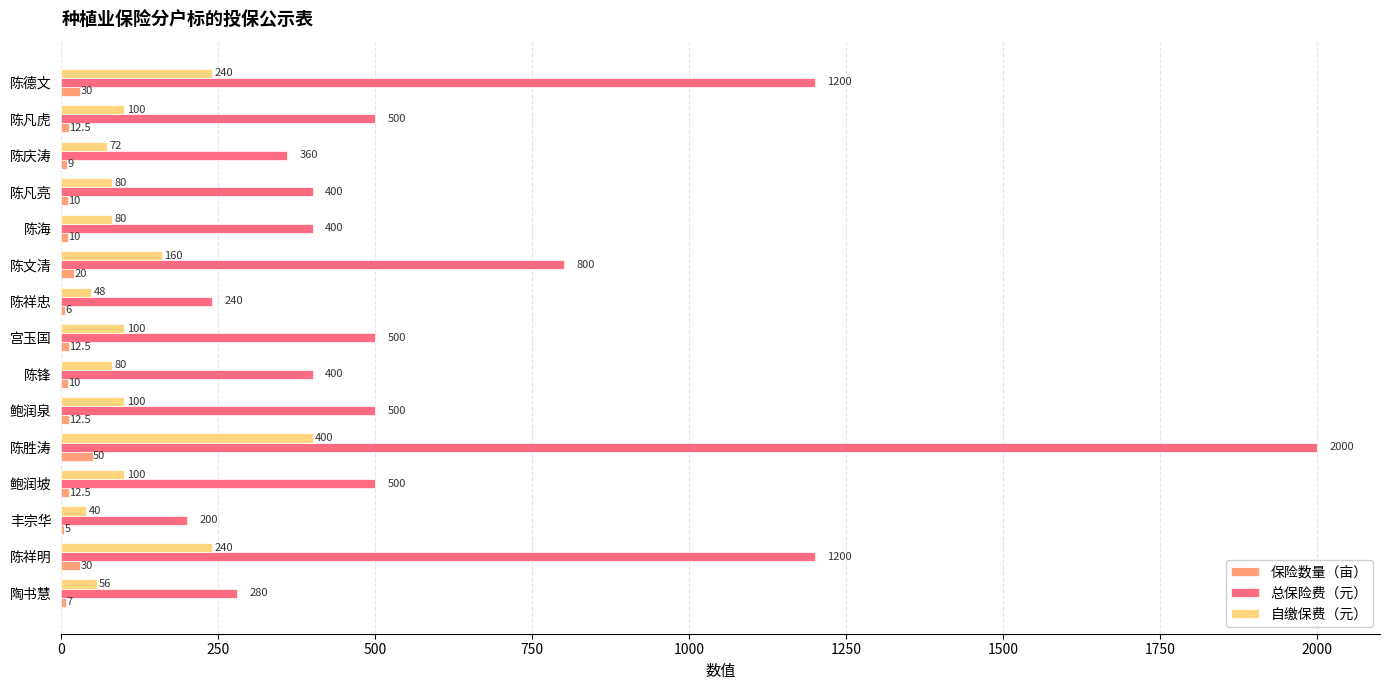

Which series has the largest total across all categories?

总保险费（元）